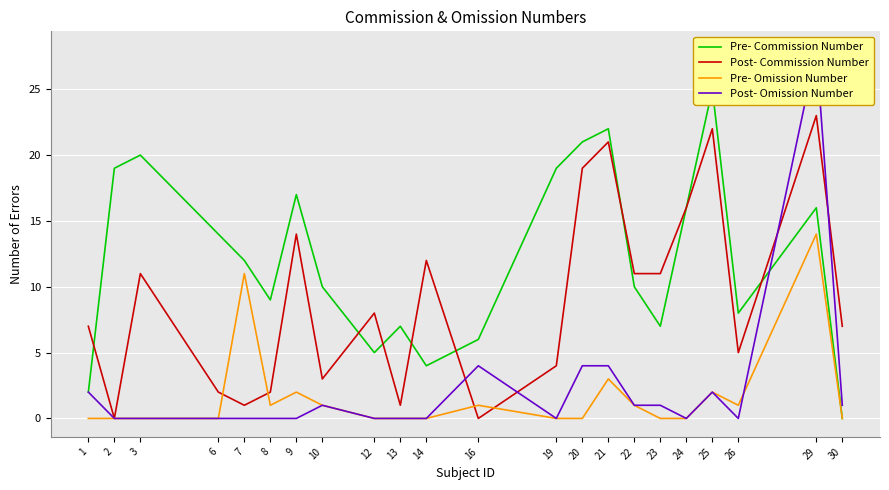

What is the difference between the second highest and second lowest values in the Pre- Commission Number series?

20